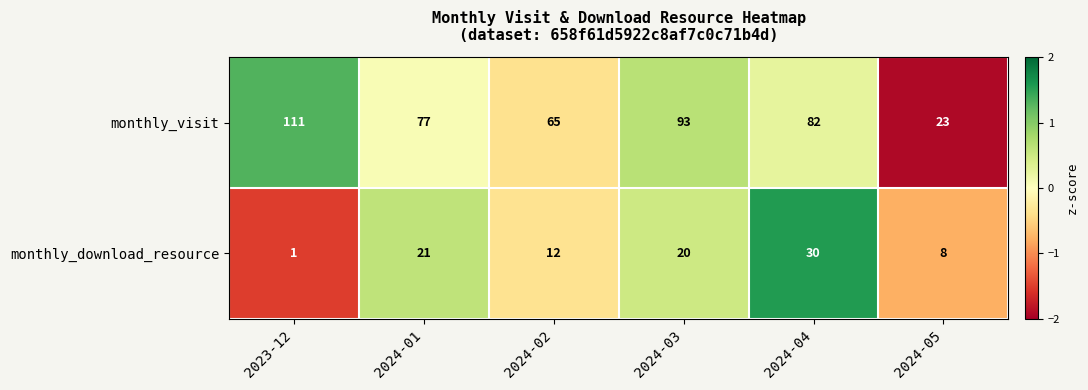

Reading right to left, what are all the values shown in this chart?

monthly_visit: 2024-05=23	2024-04=82	2024-03=93	2024-02=65	2024-01=77	2023-12=111
monthly_download_resource: 2024-05=8	2024-04=30	2024-03=20	2024-02=12	2024-01=21	2023-12=1